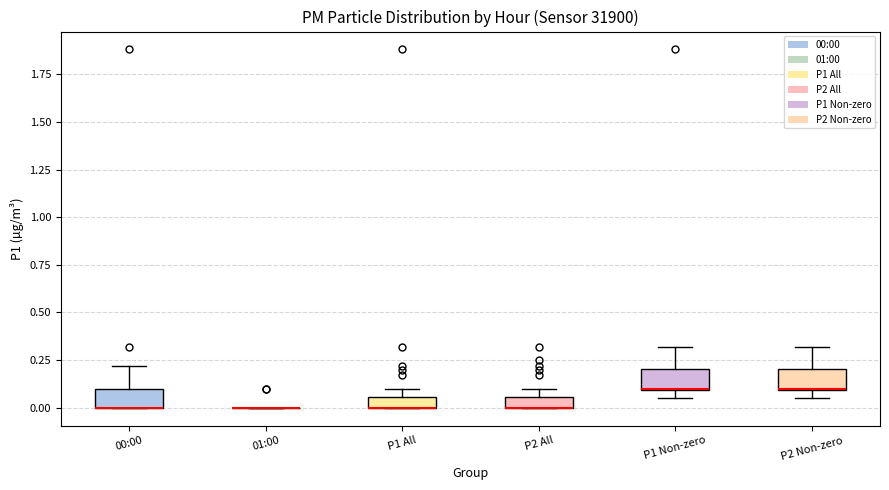

Where is the lower edge of the box for P2 All on the y-axis? The values are not printed on the chart, so give them approximately, as read against the axis.

0.00